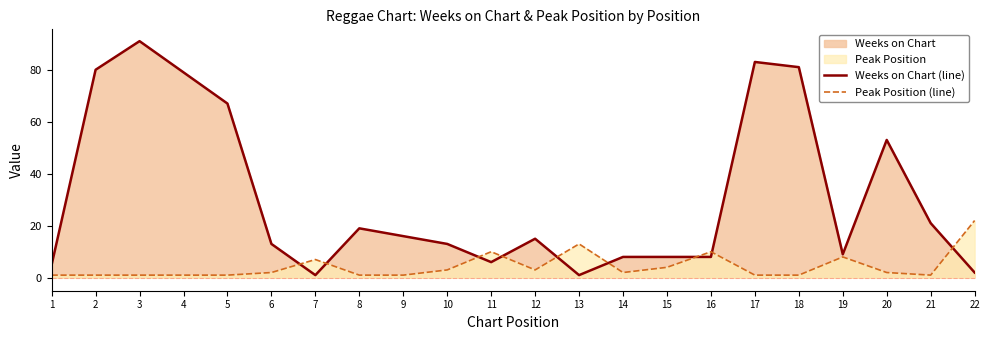

What is the sum of all Weeks on Chart (line) values?

679